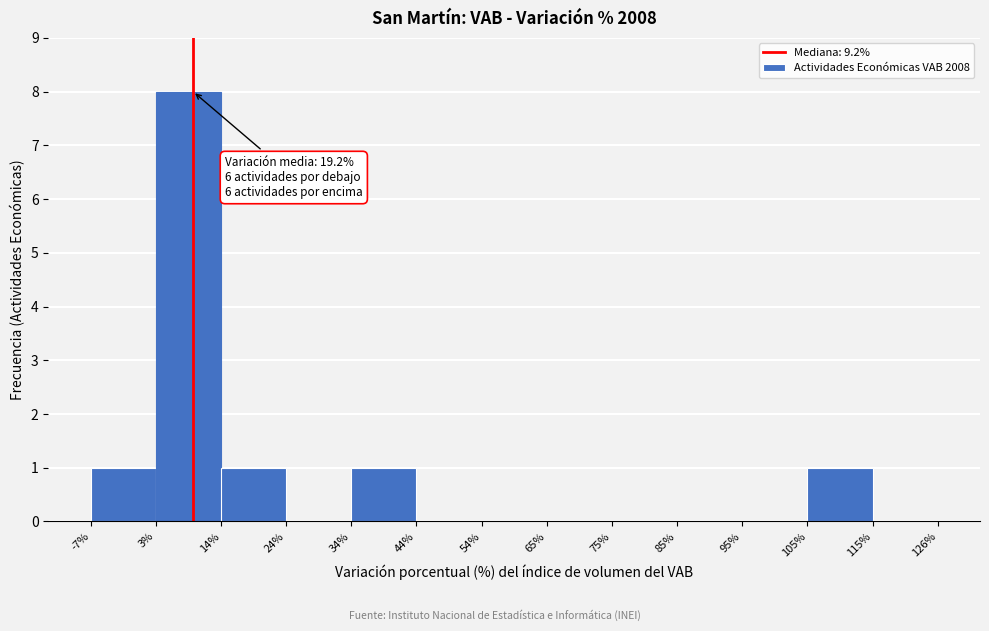

Which range on the x-axis has the tallest bar?

3% to 14%